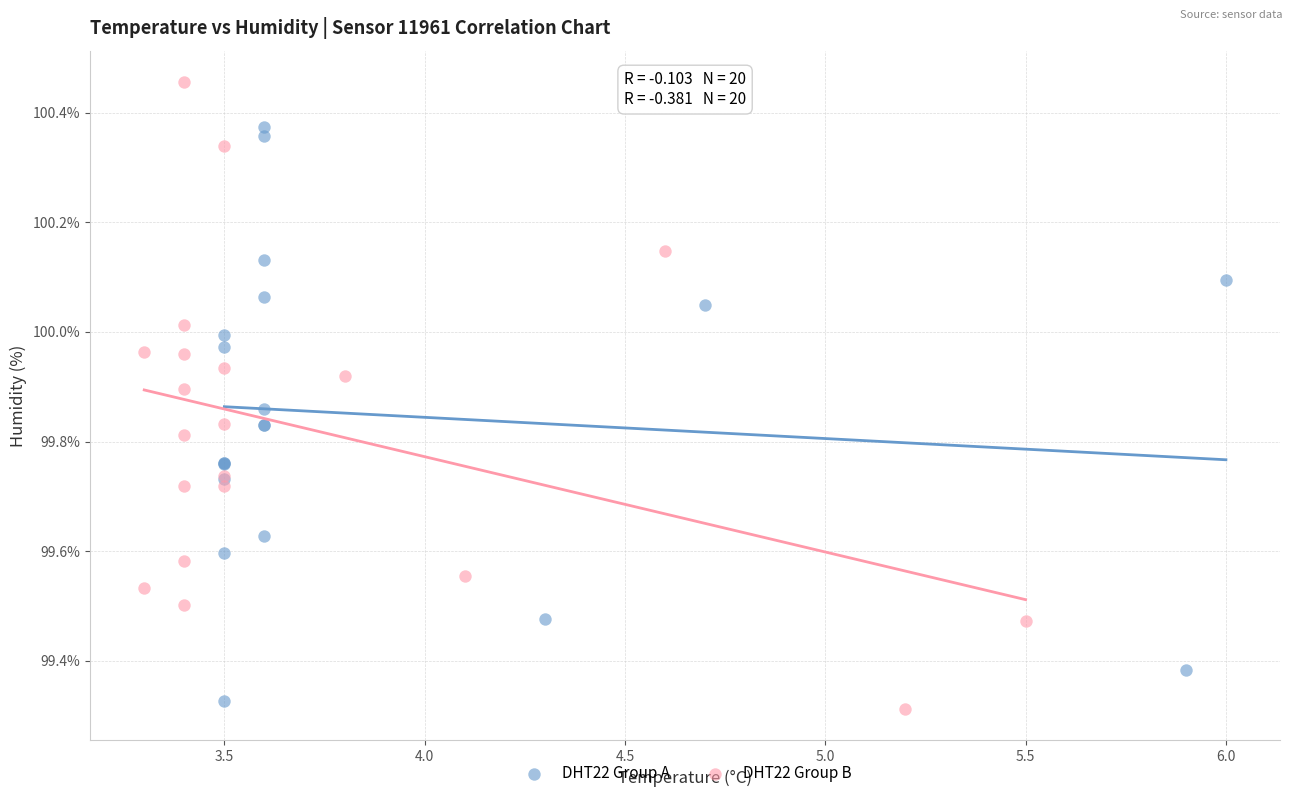

Which series reaches the maximum Y coordinate?

DHT22 Group B